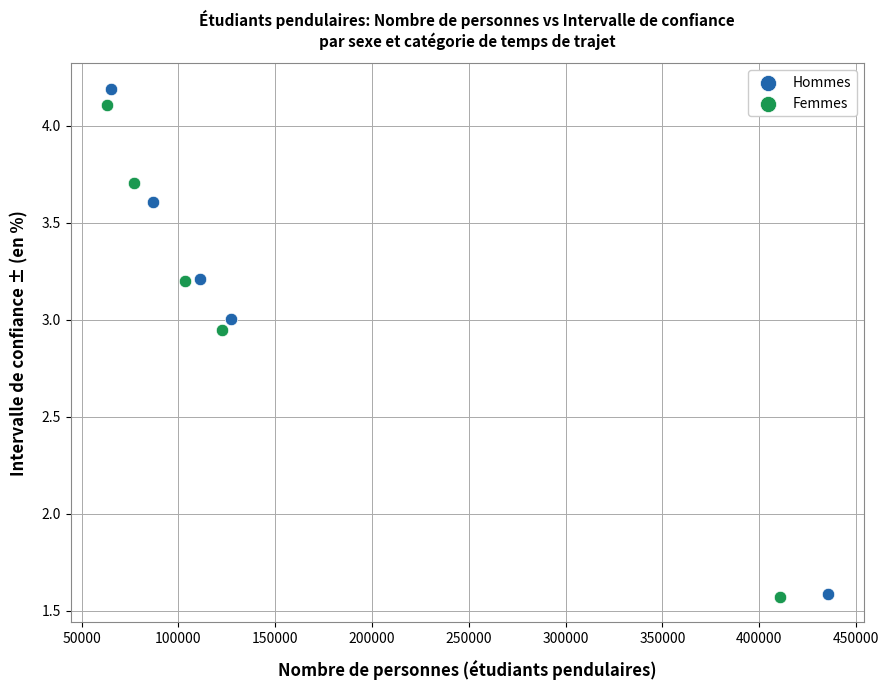

Which series has the widest spread of Y values?

Hommes